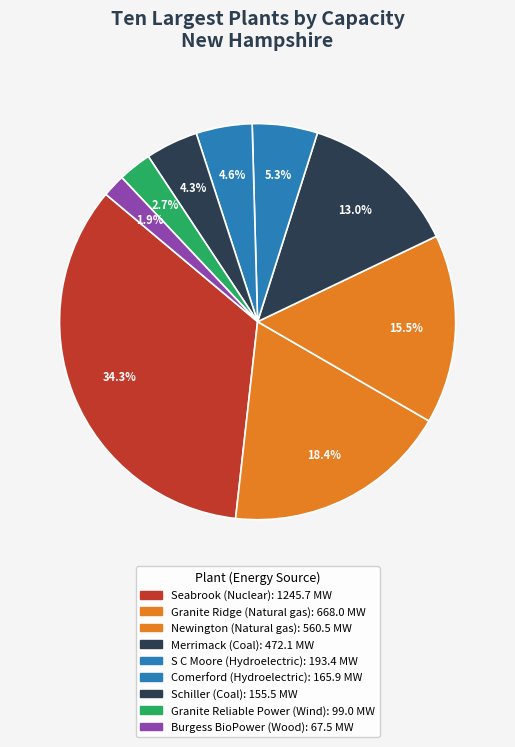

To the nearest percent, what is the difference between the largest and smallest slice percentages?

32%